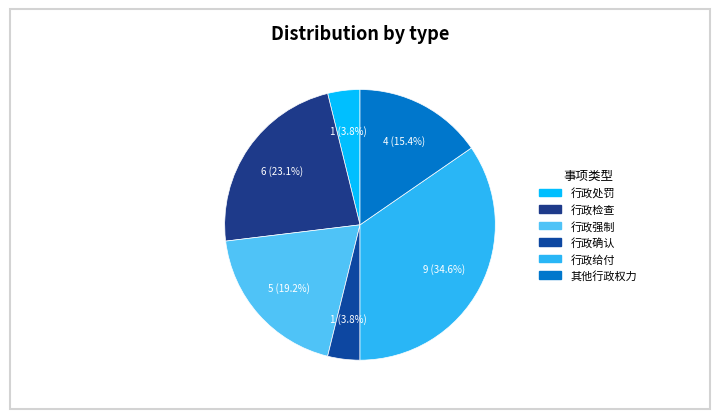

True or false: 行政确认 accounts for 15% of the total.

False